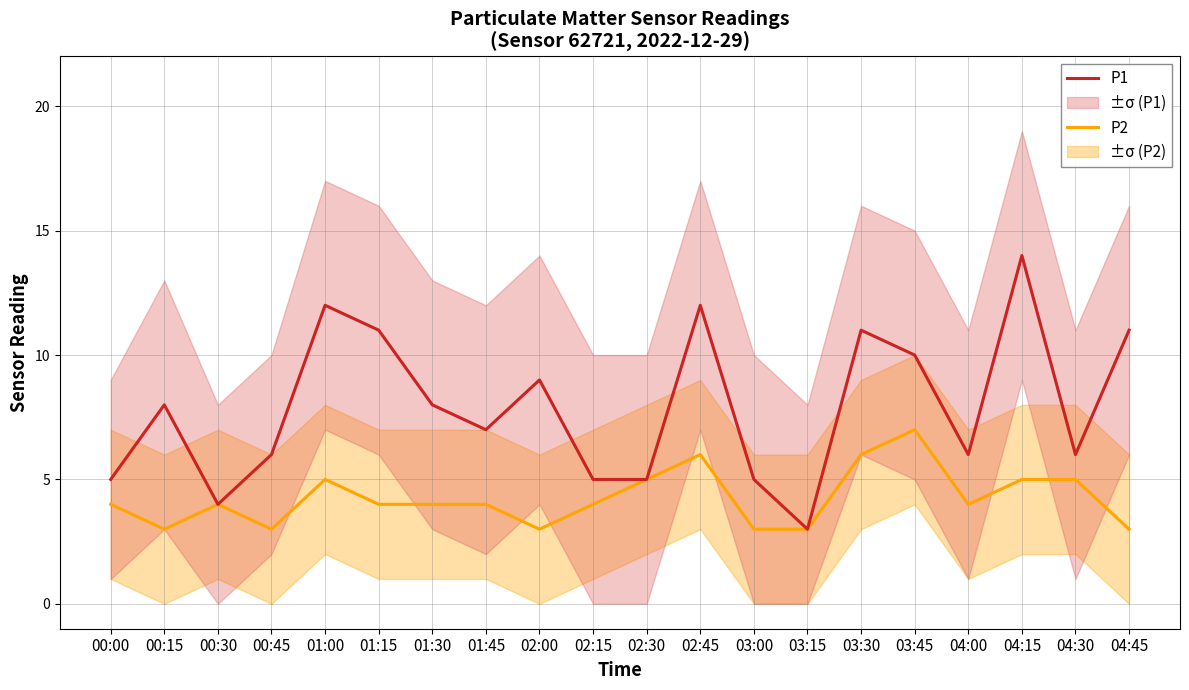

The value of P1 at 01:30 is 8. True or false?

True